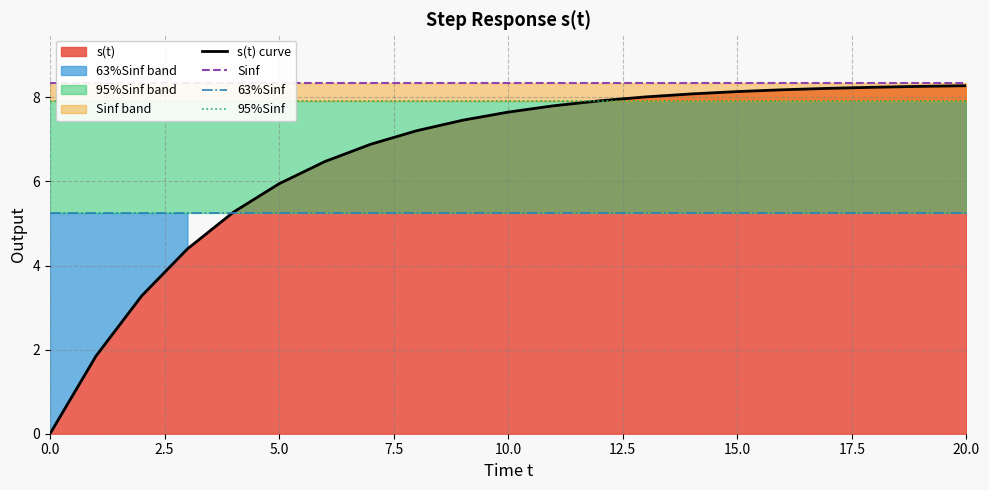

At which category is the sum across all series the highest?

20